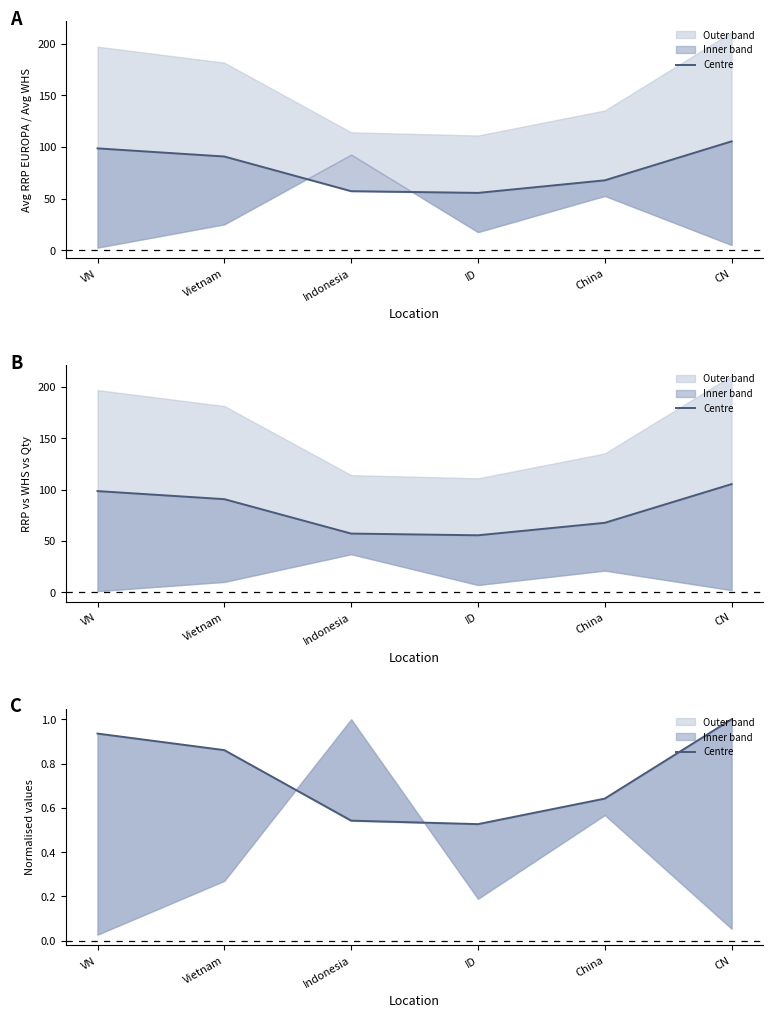

The chart shows a value of 0.2 at CN. True or false?

False